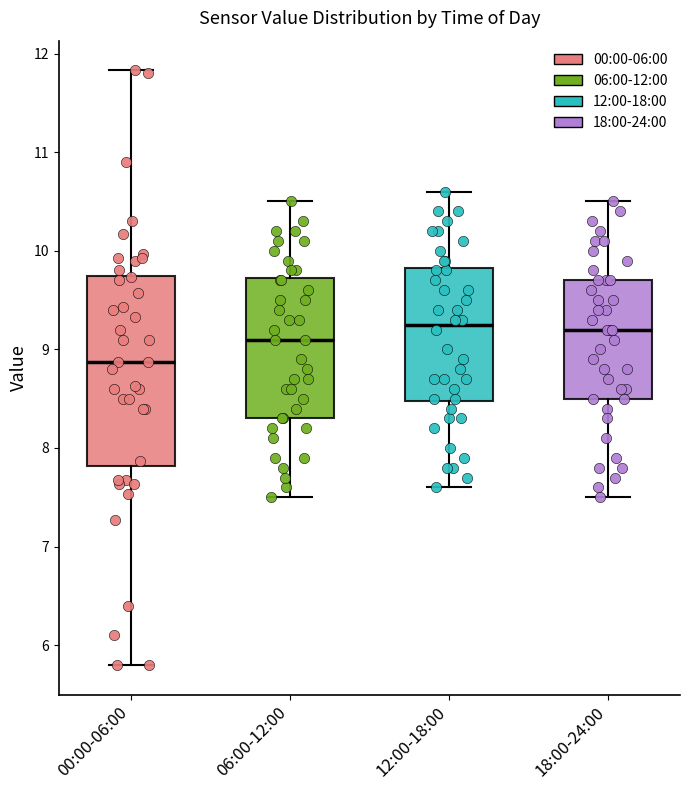

Reading left to right, read every box against the y-axis: the position of its median line, the range the box covers, and the ends of its whiskers. The values are not printed on the chart, so give them approximately, as read against the axis.

00:00-06:00: median 8.9, box 7.8 to 9.7, whiskers 5.8 to 11.8
06:00-12:00: median 9.1, box 8.3 to 9.7, whiskers 7.5 to 10.5
12:00-18:00: median 9.3, box 8.5 to 9.8, whiskers 7.6 to 10.6
18:00-24:00: median 9.2, box 8.5 to 9.7, whiskers 7.5 to 10.5